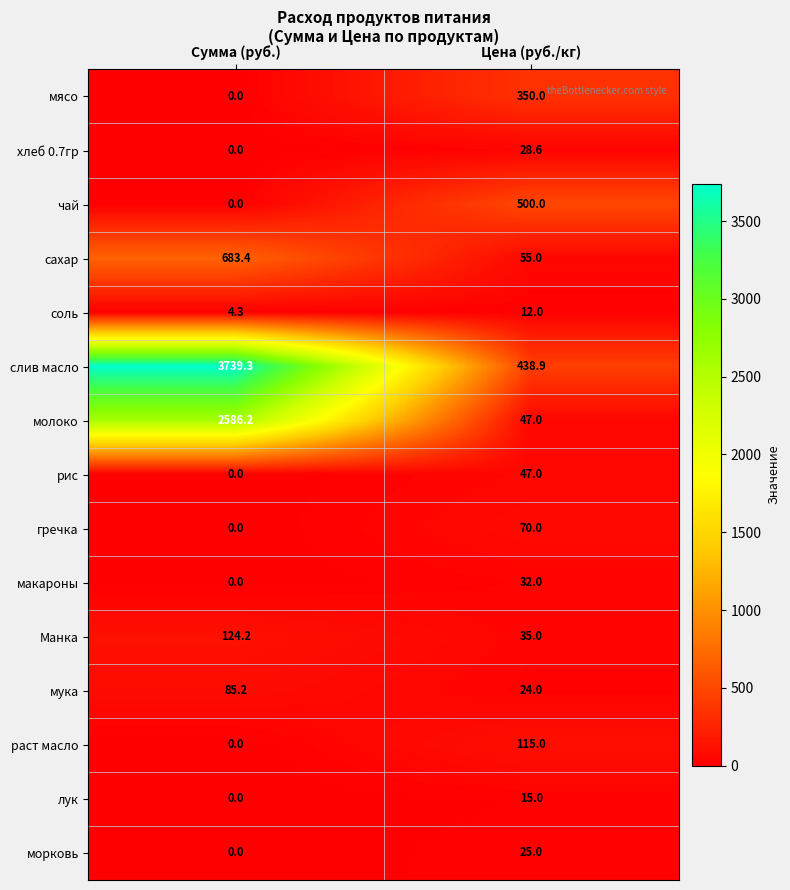

What is the difference between the highest and lowest values at Сумма (руб.)?

3739.3